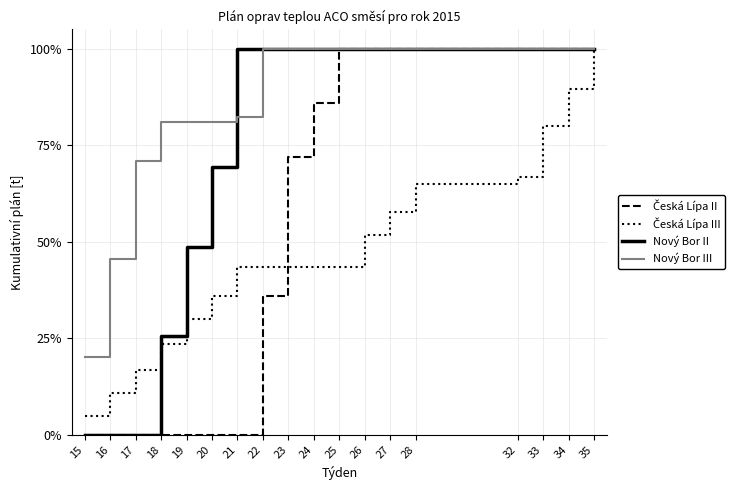

Which series changed the most between 16 and 17?

Nový Bor III